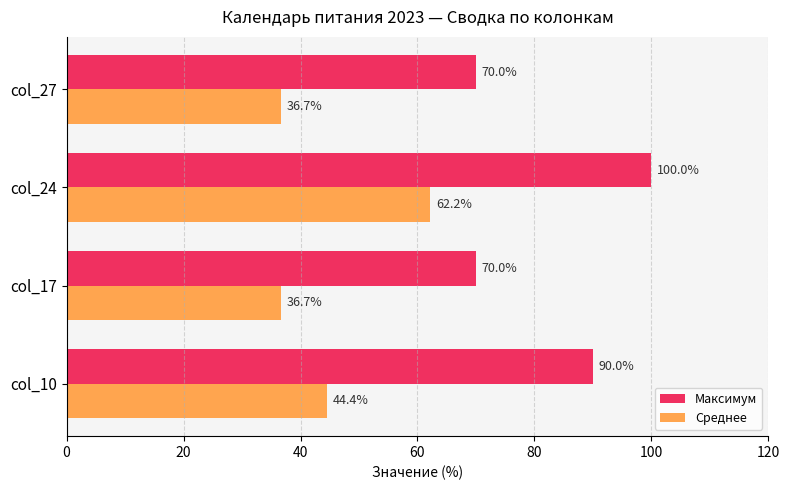

What is the lowest value of the Среднее series?

36.7